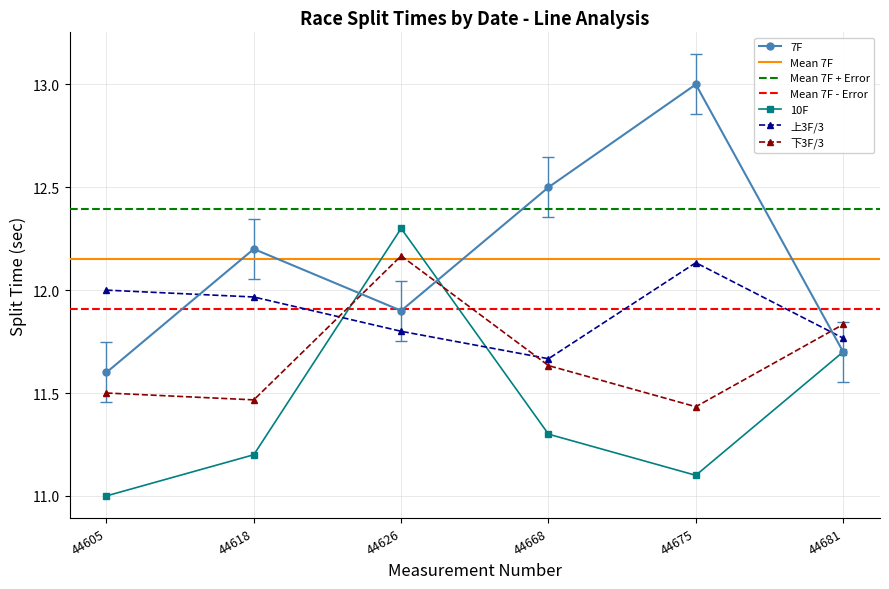

Where is 10F nearest to the value 11?

44605